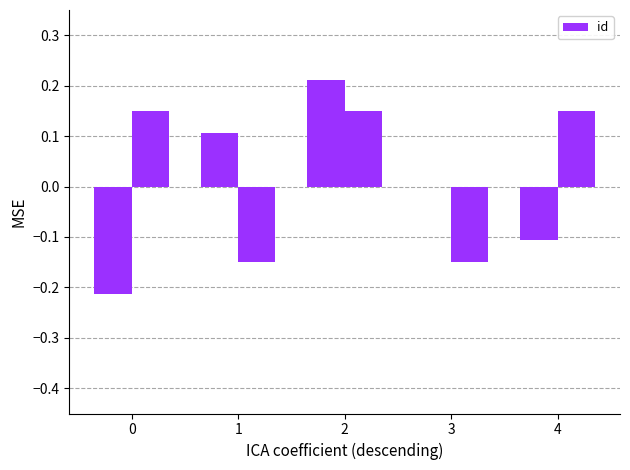

How many series are shown in this chart?

1